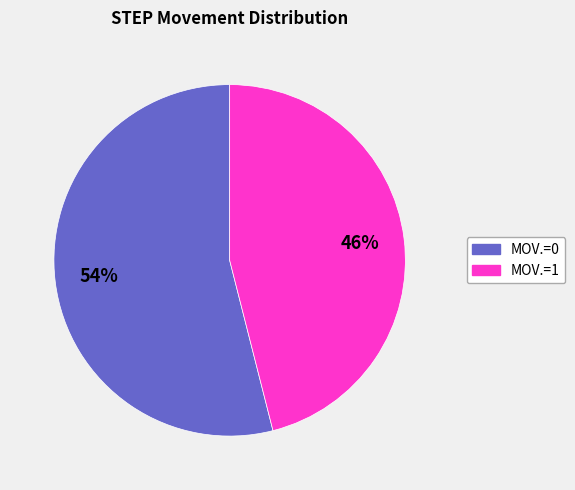

Which category has the biggest portion of the pie?

MOV.=0